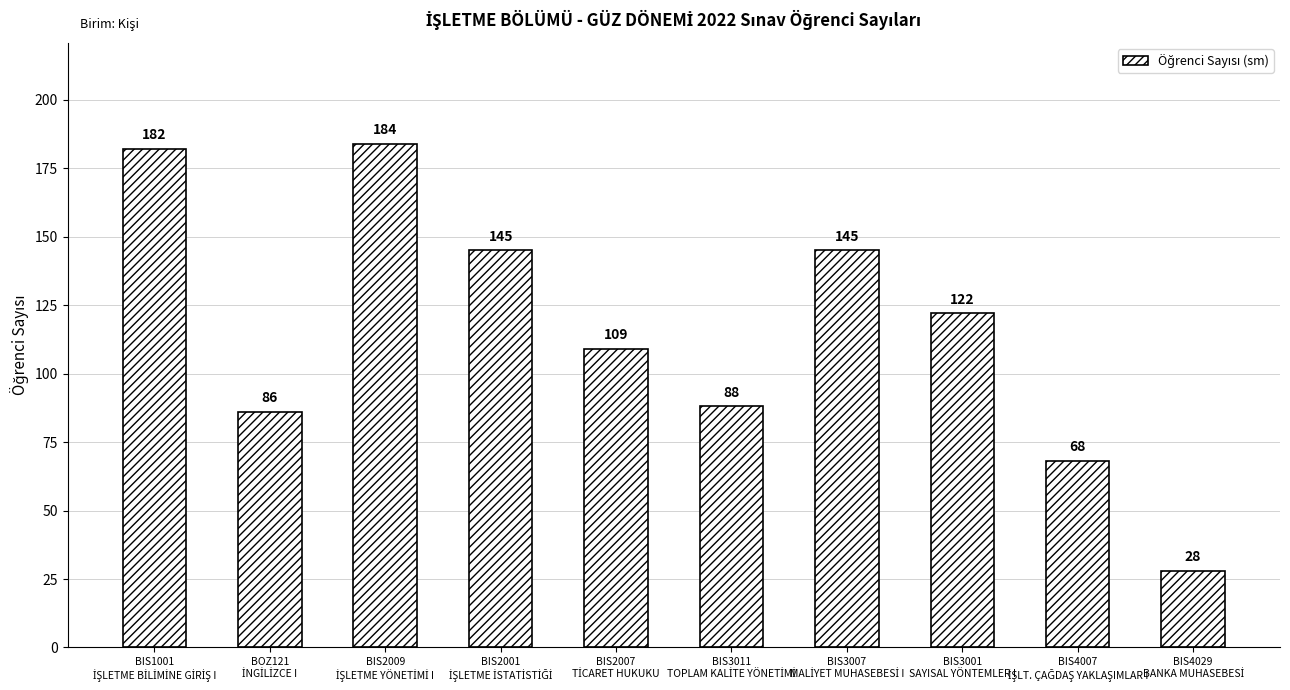

What is the minimum value shown in the chart?

28